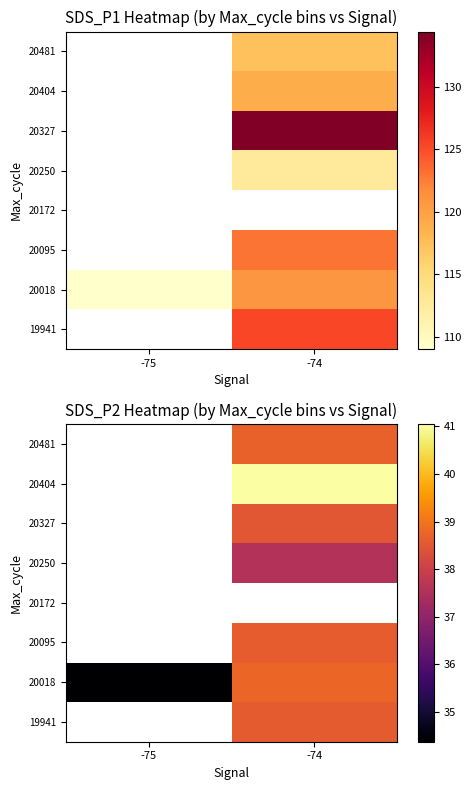

Count the number of data series in this chart.

8